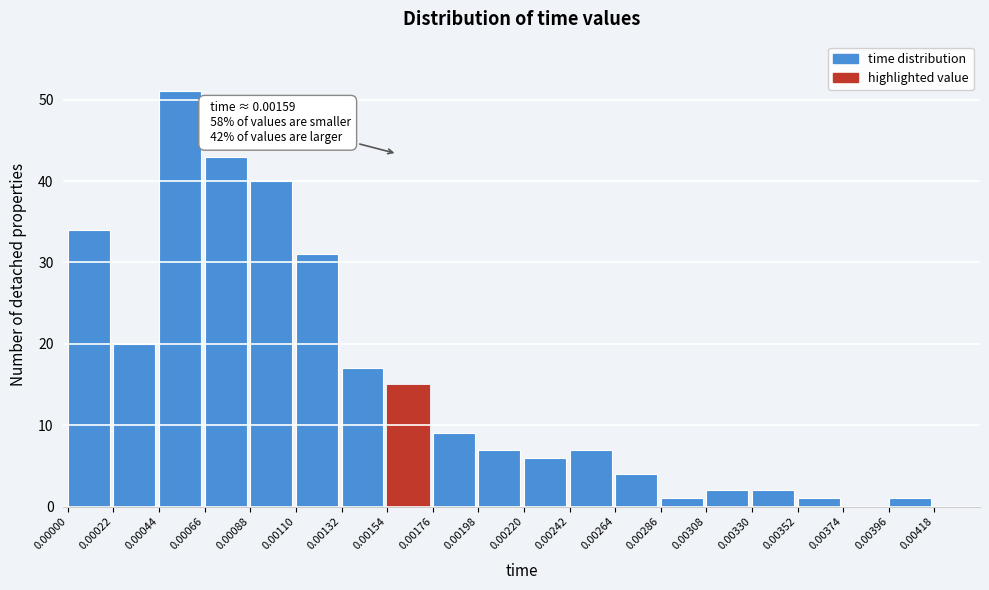

Reading left to right, what are all the values shown in this chart?

0.00000=34	0.00022=20	0.00044=51	0.00066=43	0.00088=40	0.00110=31	0.00132=17	0.00154=15	0.00176=9	0.00198=7	0.00220=6	0.00242=7	0.00264=4	0.00286=1	0.00308=2	0.00330=2	0.00352=1	0.00374=0	0.00396=1	0.00418=0